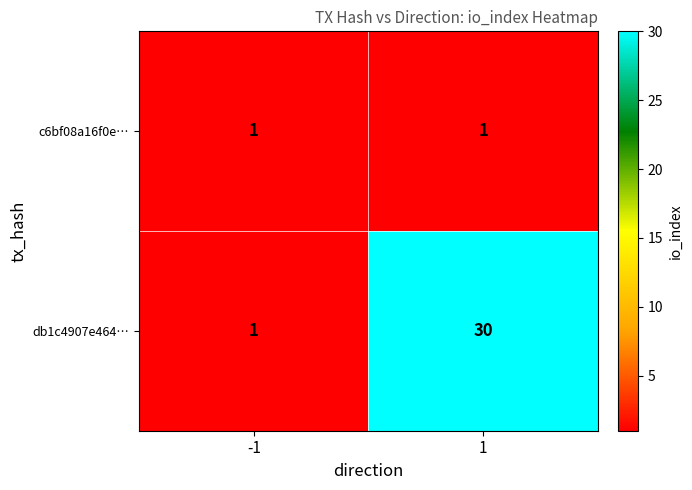

True or false: db1c4907e464… has a value of 1 at -1.

True